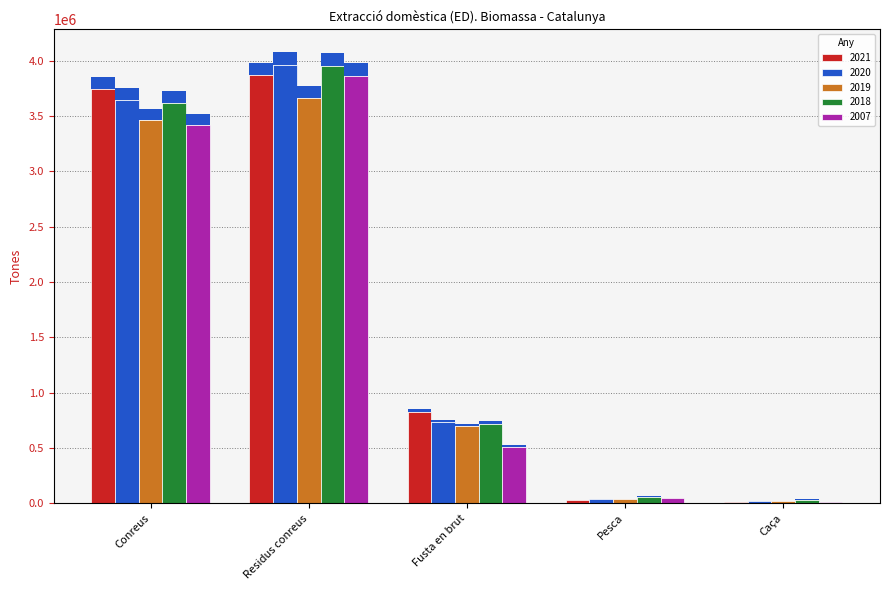

At which category does the chart reach its minimum across all series?

Caça